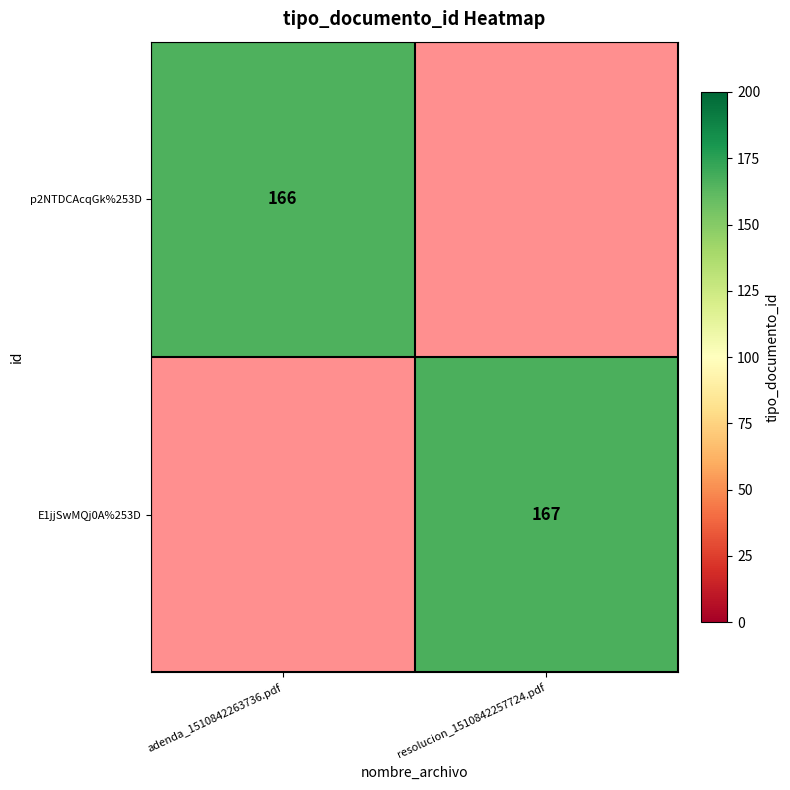

The value of E1jjSwMQj0A%253D at resolucion_1510842257724.pdf is 167. True or false?

True